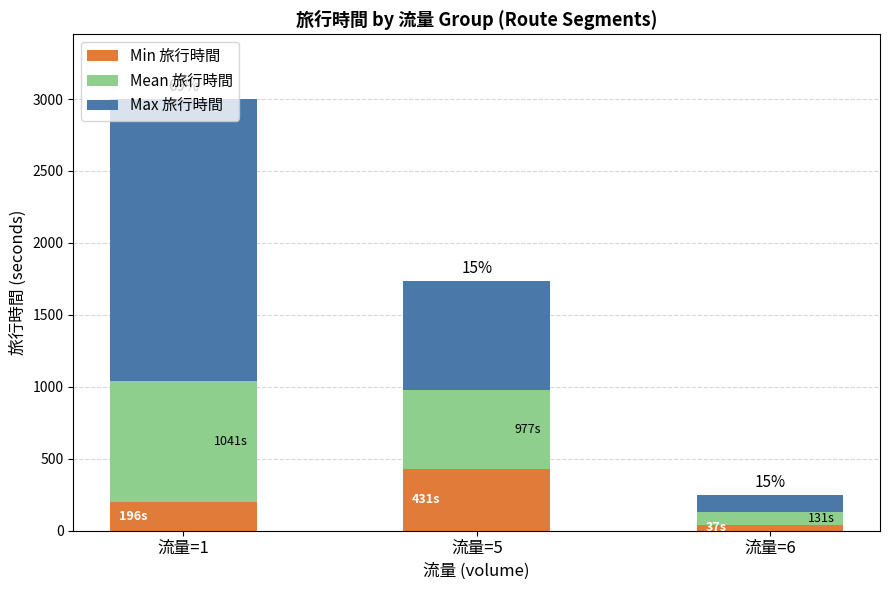

Which category has the lowest value in the Min 旅行時間 series?

流量=6